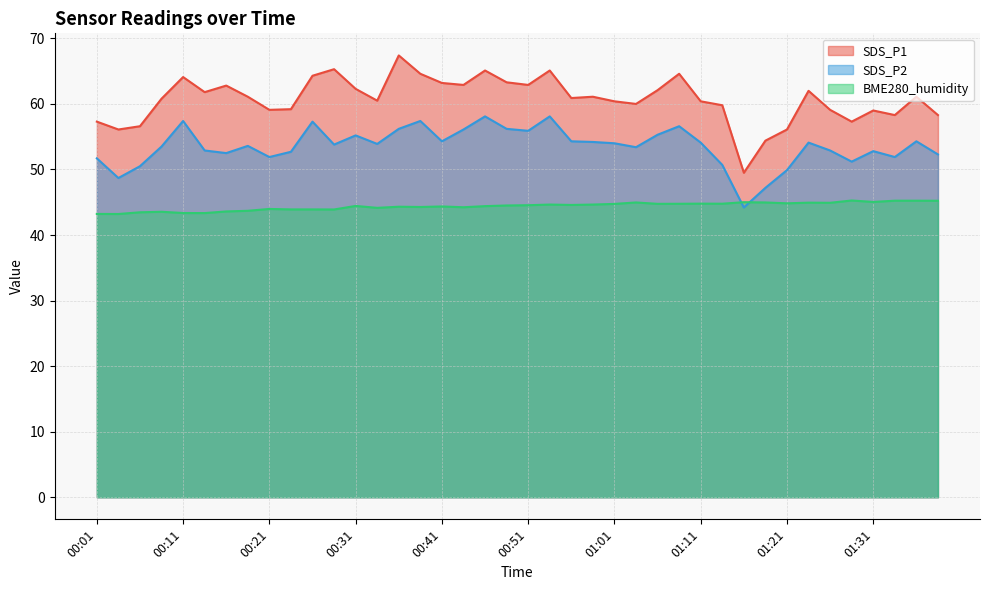

Does the chart have visible grid lines?

Yes